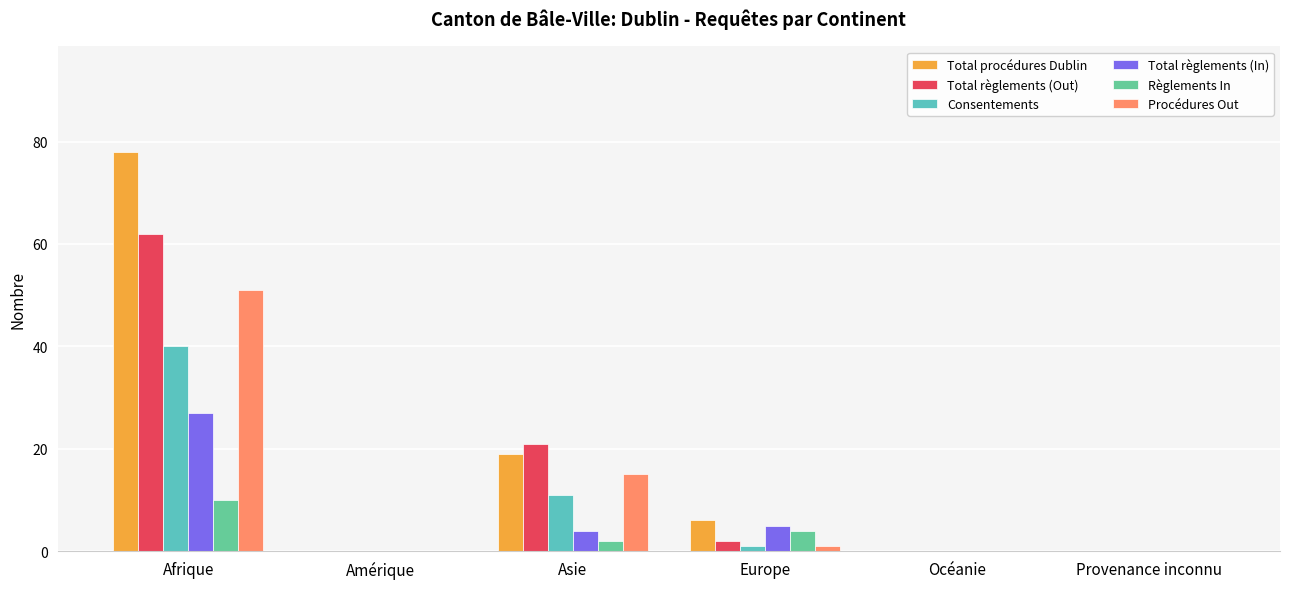

Reading right to left, what are all the values shown in this chart?

Total procédures Dublin: 0	0	6	19	0	78
Total règlements (Out): 0	0	2	21	0	62
Consentements: 0	0	1	11	0	40
Total règlements (In): 0	0	5	4	0	27
Règlements In: 0	0	4	2	0	10
Procédures Out: 0	0	1	15	0	51